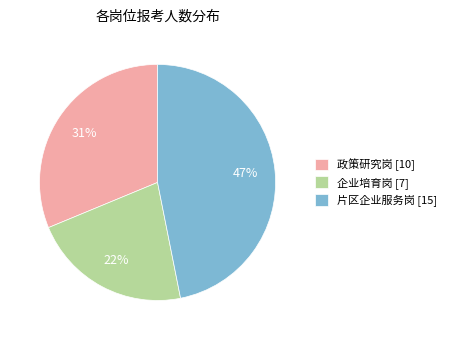

Rank the categories by value from lowest to highest.

企业培育岗, 政策研究岗, 片区企业服务岗